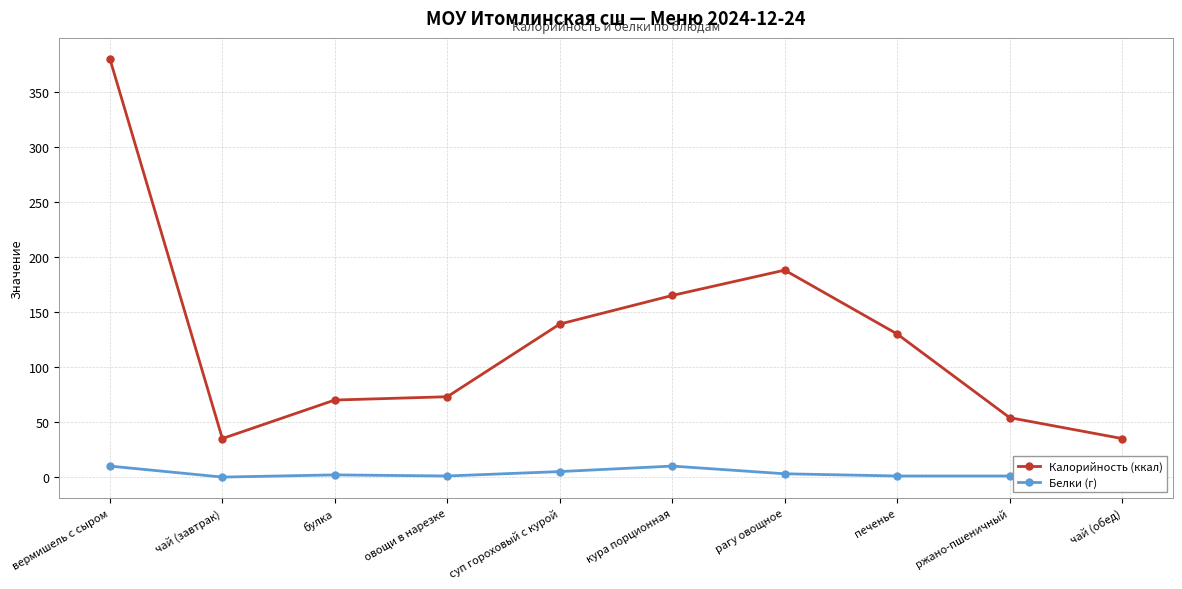

Rank the categories by Калорийность (ккал) value from lowest to highest.

чай (завтрак), чай (обед), ржано-пшеничный, булка, овощи в нарезке, печенье, суп гороховый с курой, кура порционная, рагу овощное, вермишель с сыром